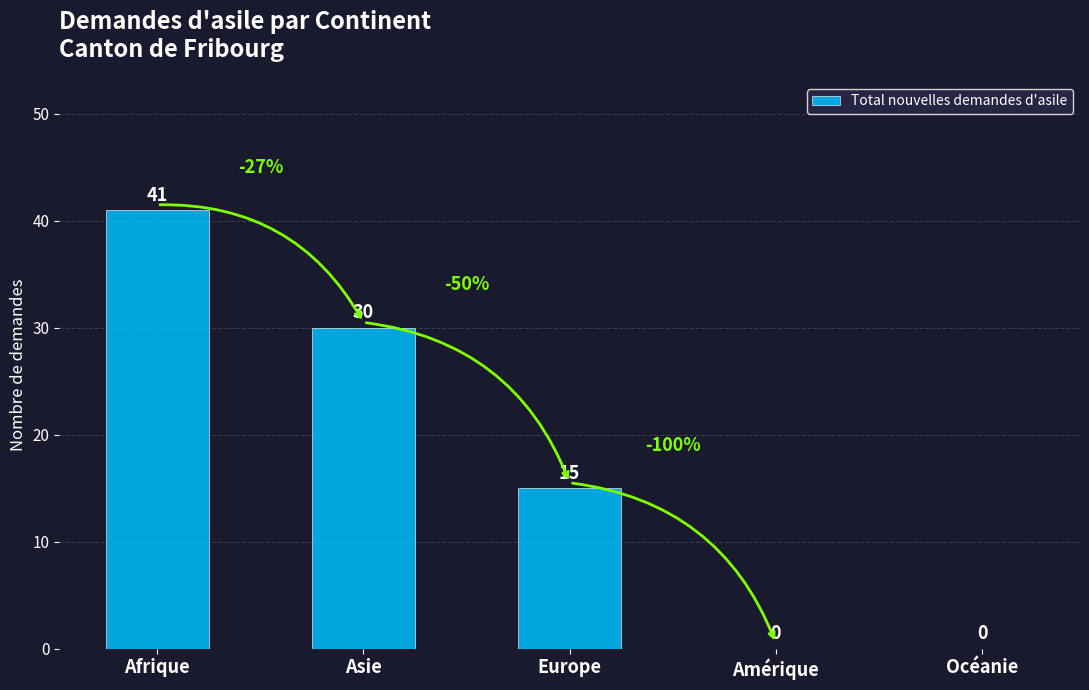

Reading left to right, what are all the values shown in this chart?

41	30	15	0	0